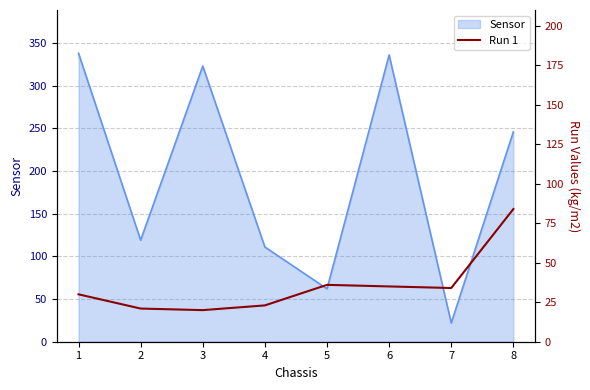

What is the sum of all values?

283